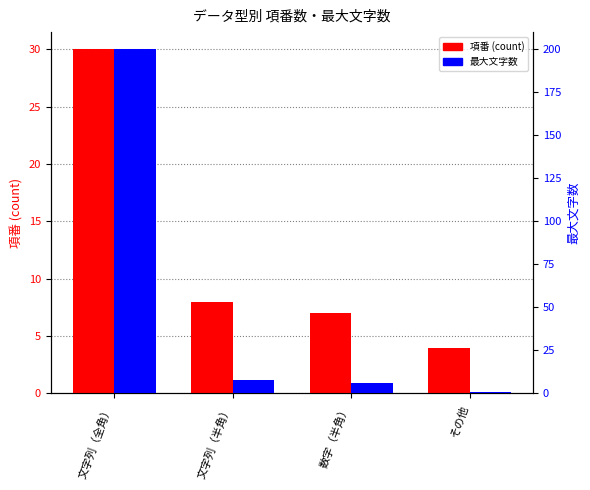

What is the sum of the 最大文字数 values at 数字（半角） and 文字列（全角）?

206